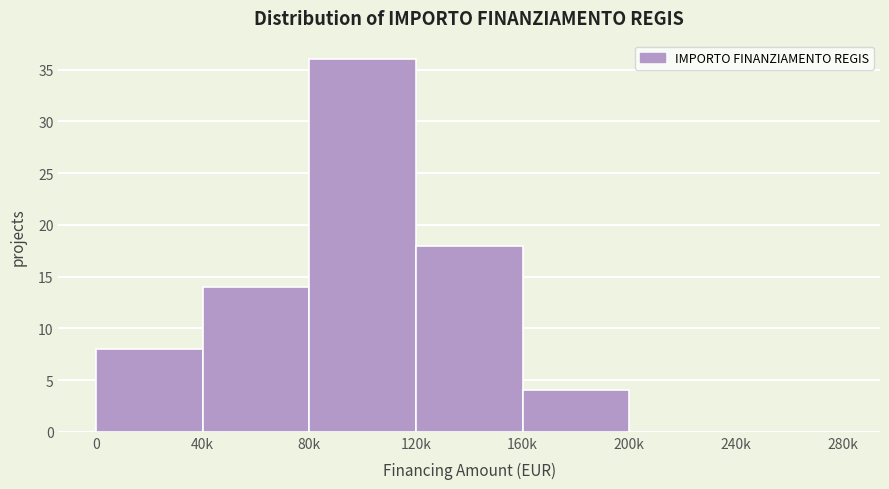

Reading left to right, extract all data points from this chart.

0=8	40k=14	80k=36	120k=18	160k=4	200k=0	240k=0